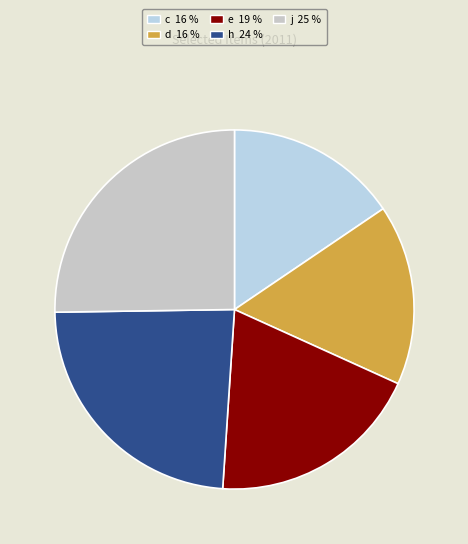

Count the number of slices in the pie.

5